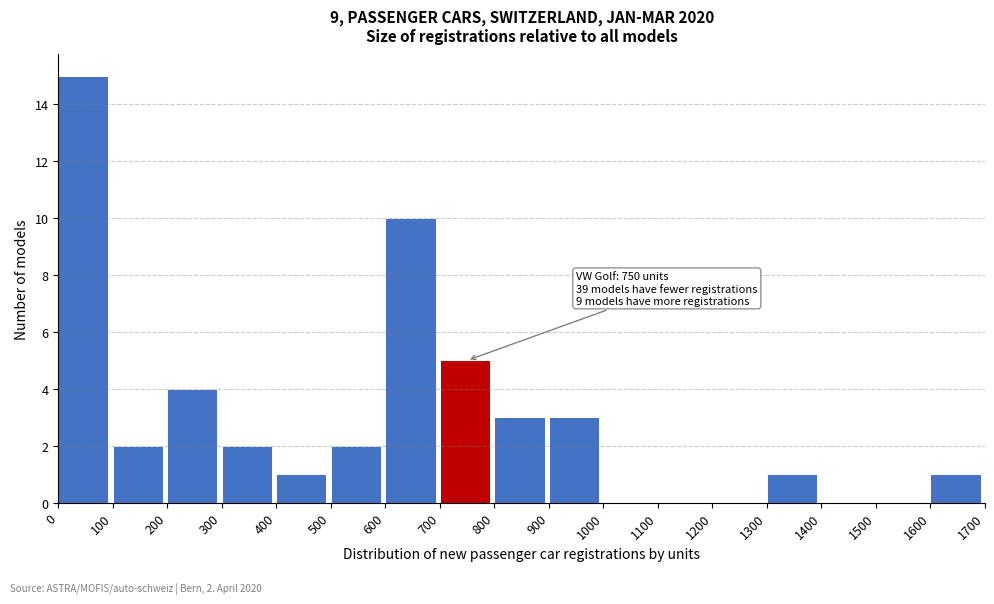

Over which range of the x-axis is the bar tallest?

0 to 100